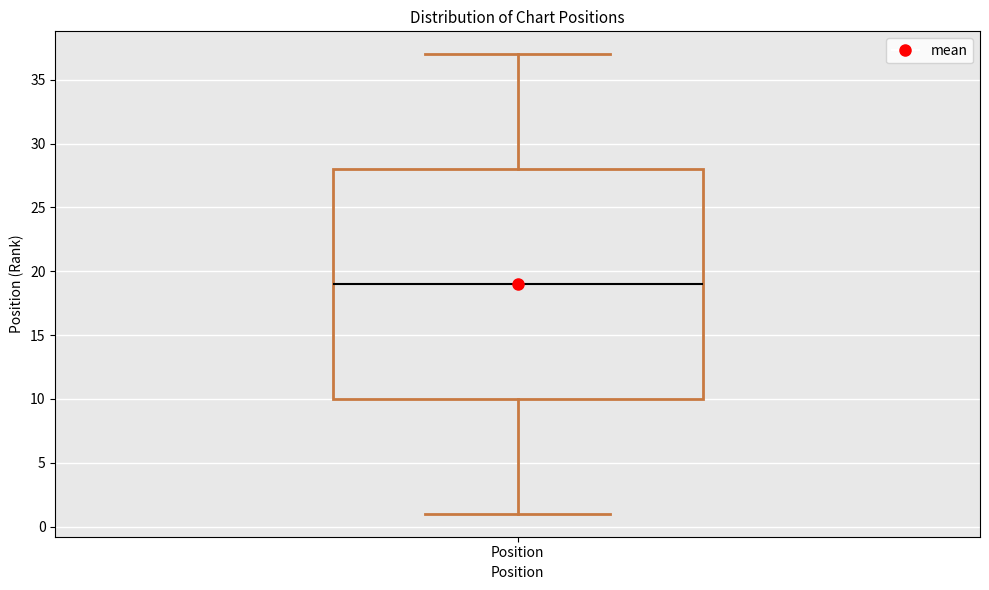

Where does the median line of the box for Position sit on the y-axis? The values are not printed on the chart, so give them approximately, as read against the axis.

19